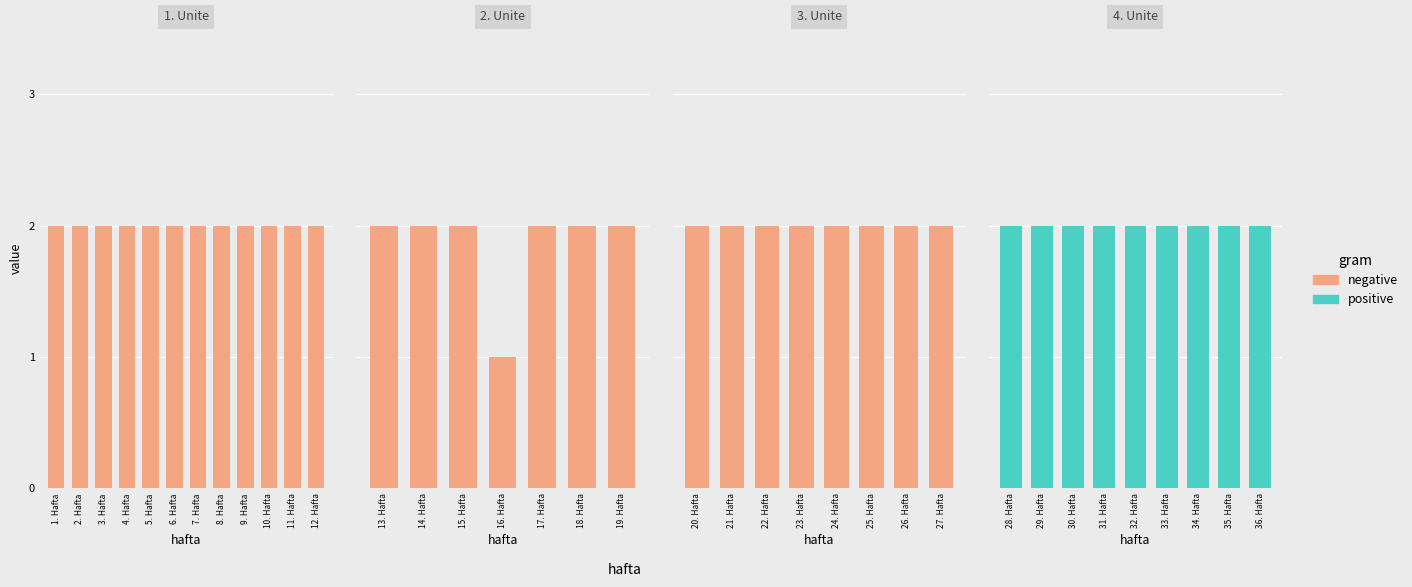

True or false: the data shows 2 at 35. Hafta.

True